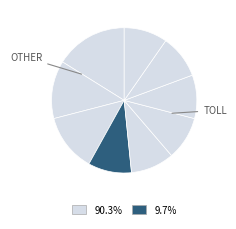

How many segments does this pie chart have?

9